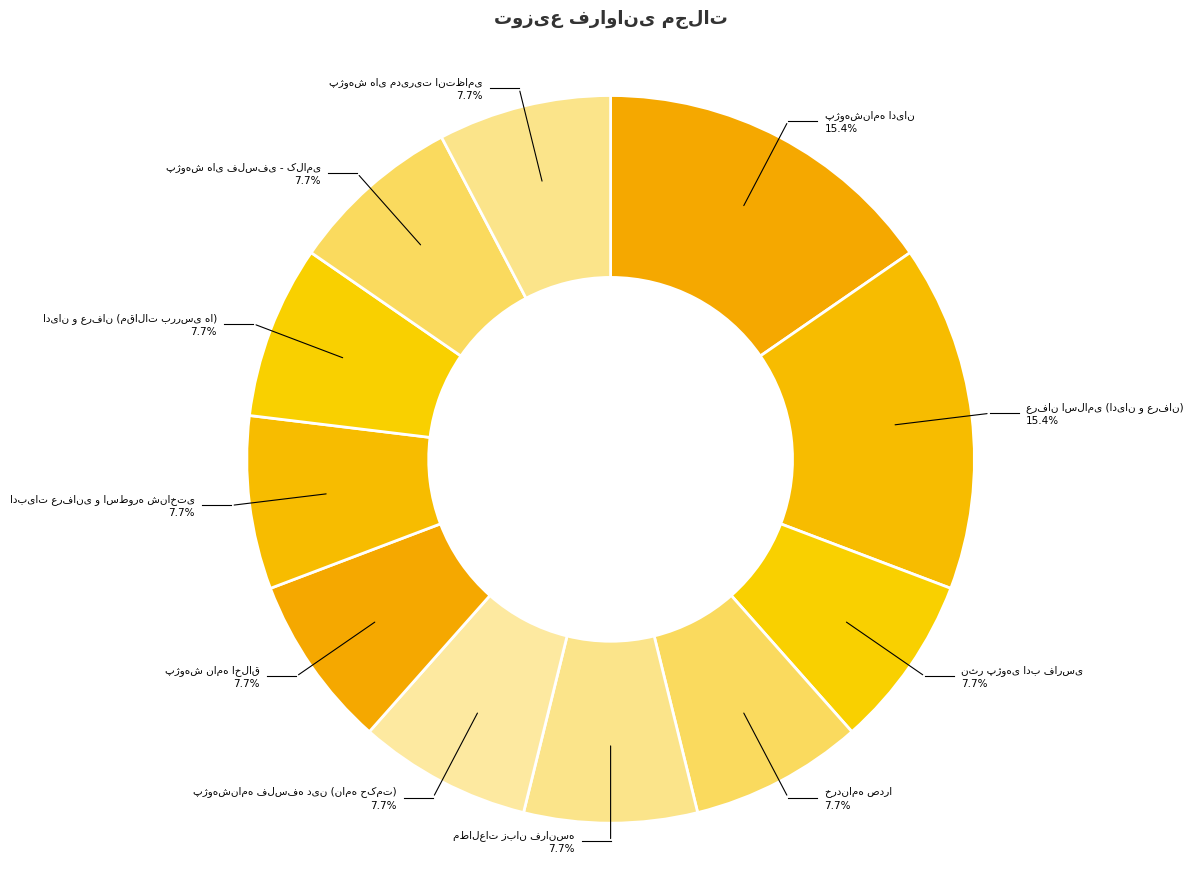

How many segments does this pie chart have?

11